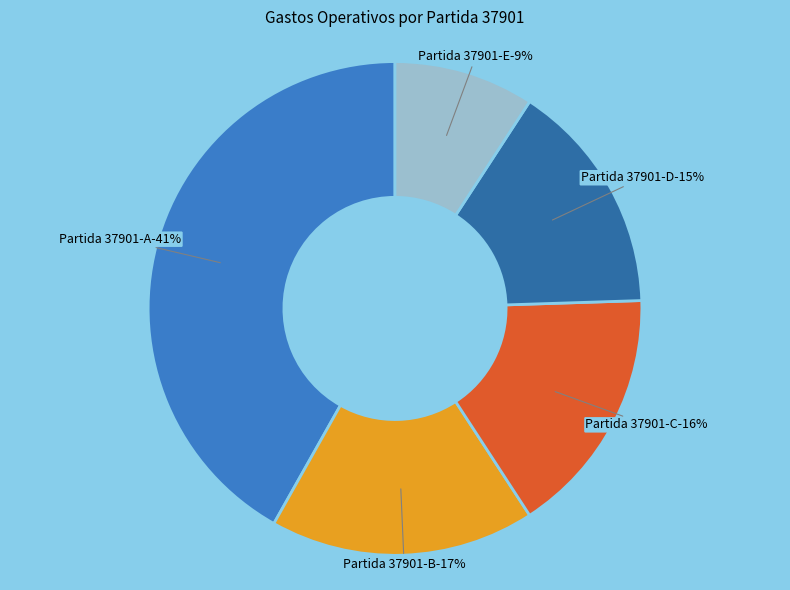

Does any single category account for the majority?

No